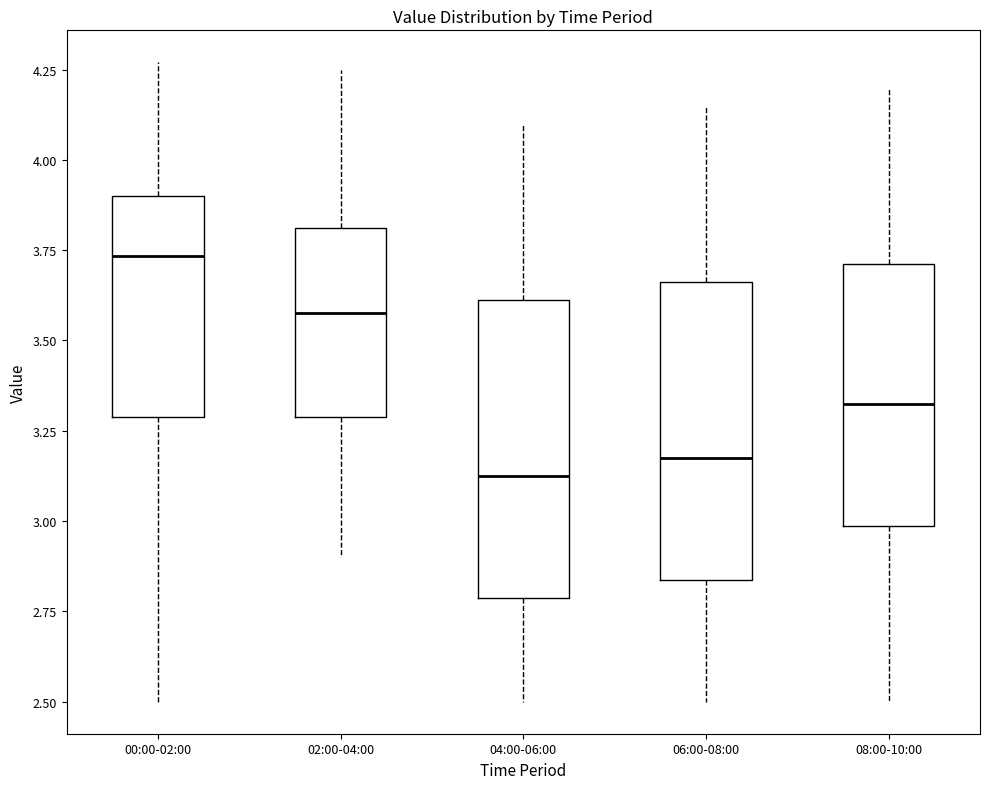

Reading left to right, read every box against the y-axis: the position of its median line, the range the box covers, and the ends of its whiskers. The values are not printed on the chart, so give them approximately, as read against the axis.

00:00-02:00: median 3.75, box 3.30 to 3.90, whiskers 2.50 to 4.25
02:00-04:00: median 3.60, box 3.30 to 3.80, whiskers 2.90 to 4.25
04:00-06:00: median 3.15, box 2.80 to 3.60, whiskers 2.50 to 4.10
06:00-08:00: median 3.20, box 2.85 to 3.65, whiskers 2.50 to 4.15
08:00-10:00: median 3.35, box 3.00 to 3.70, whiskers 2.50 to 4.20